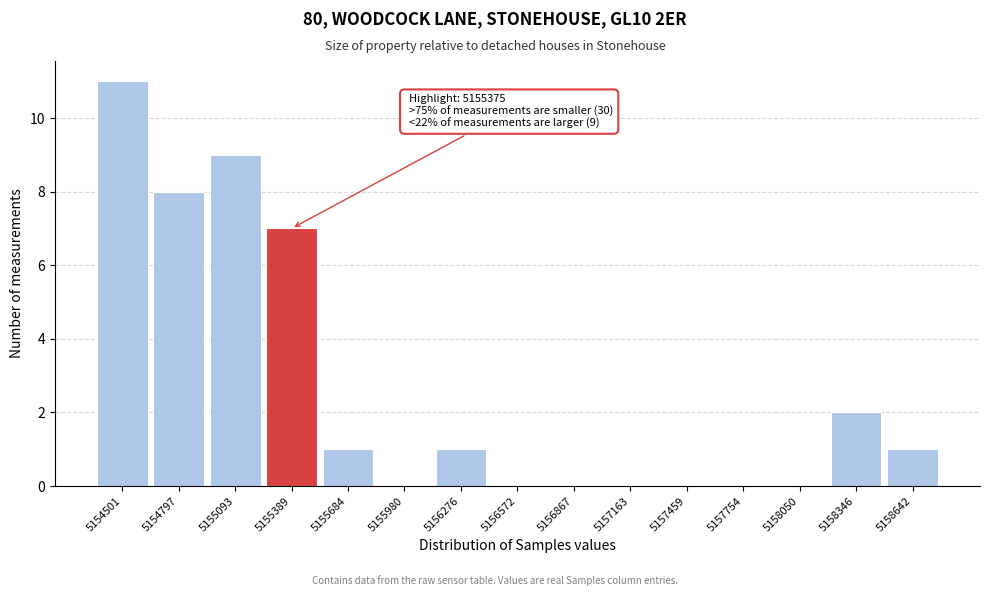

Which range on the x-axis has the tallest bar?

5154350 to 5154650